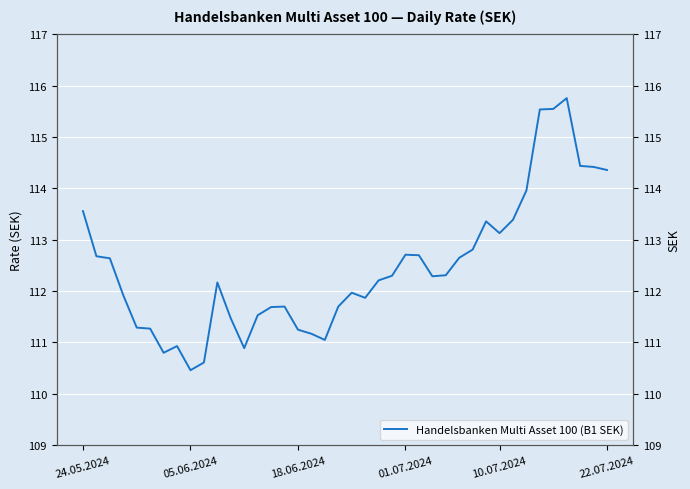

How many values exceed 112?

22